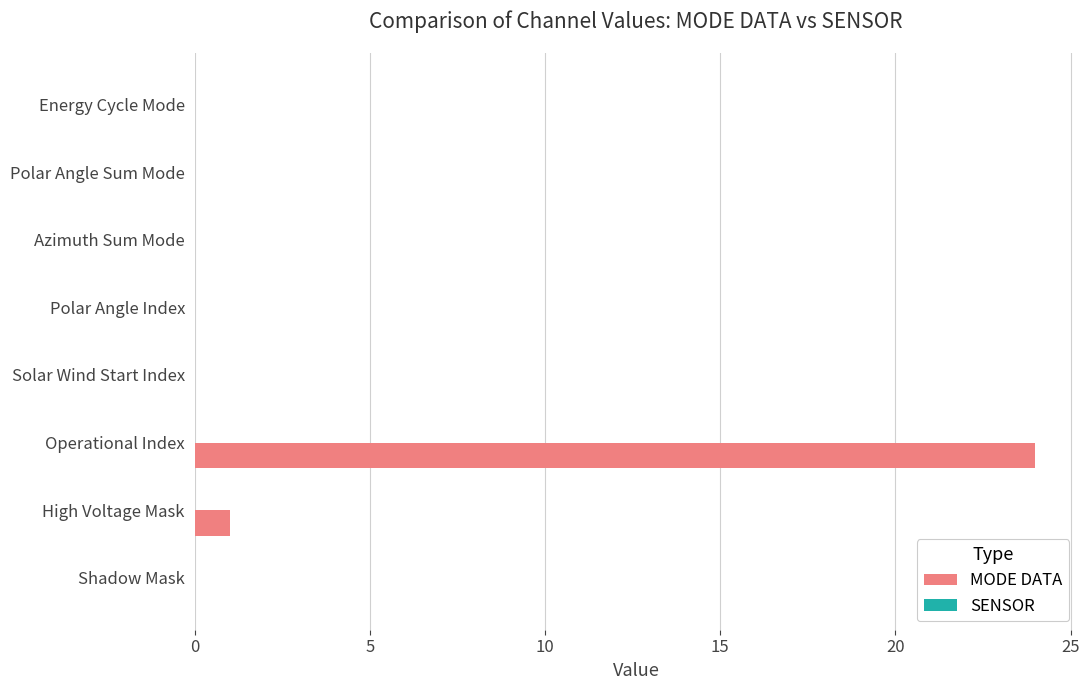

Which has a higher value, High Voltage Mask or Azimuth Sum Mode?

High Voltage Mask